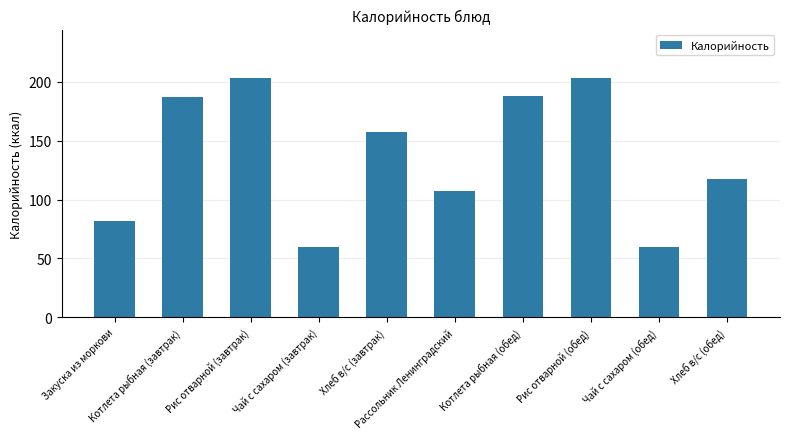

What is the greatest value displayed?

203.6